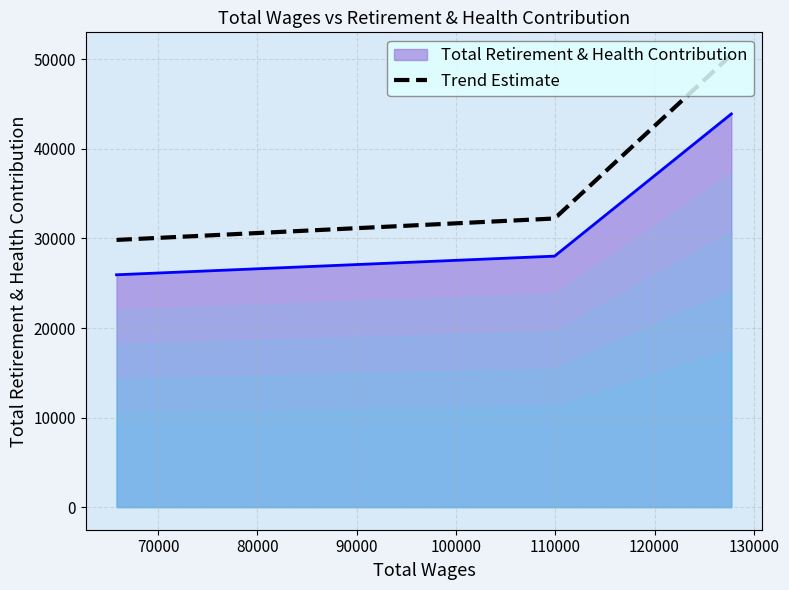

What is the average value?

32627